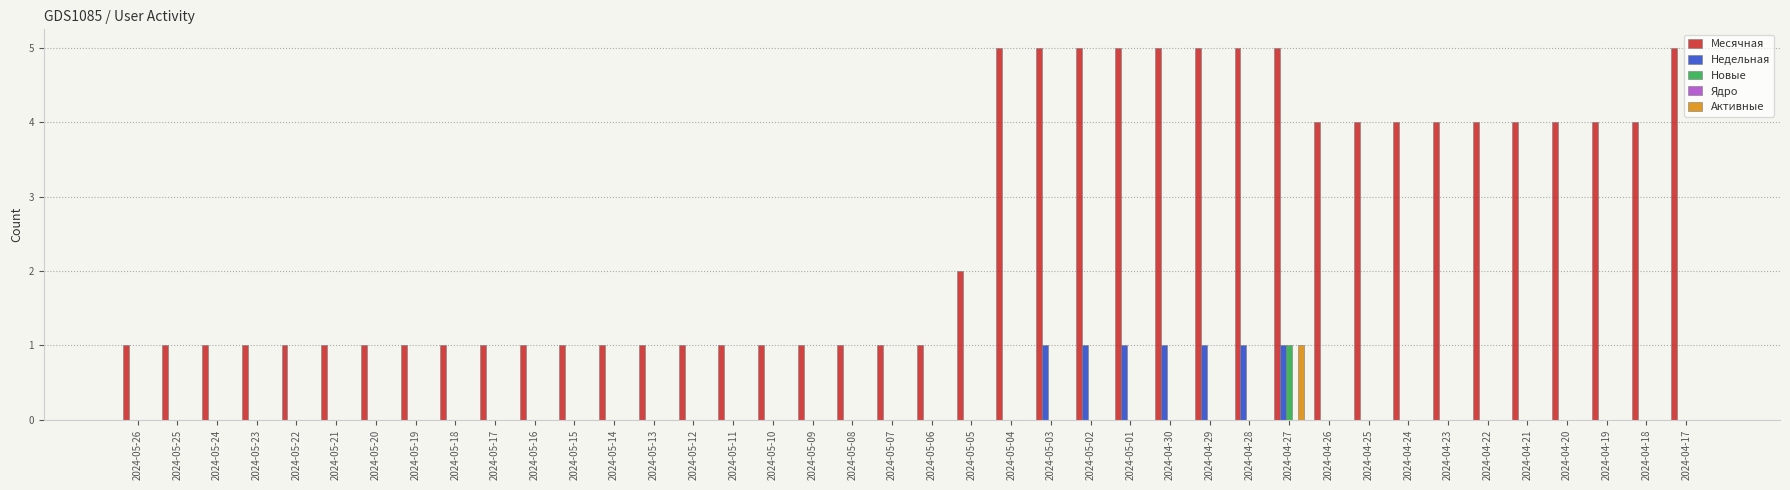

The value of Месячная at 2024-05-19 is 2. True or false?

False